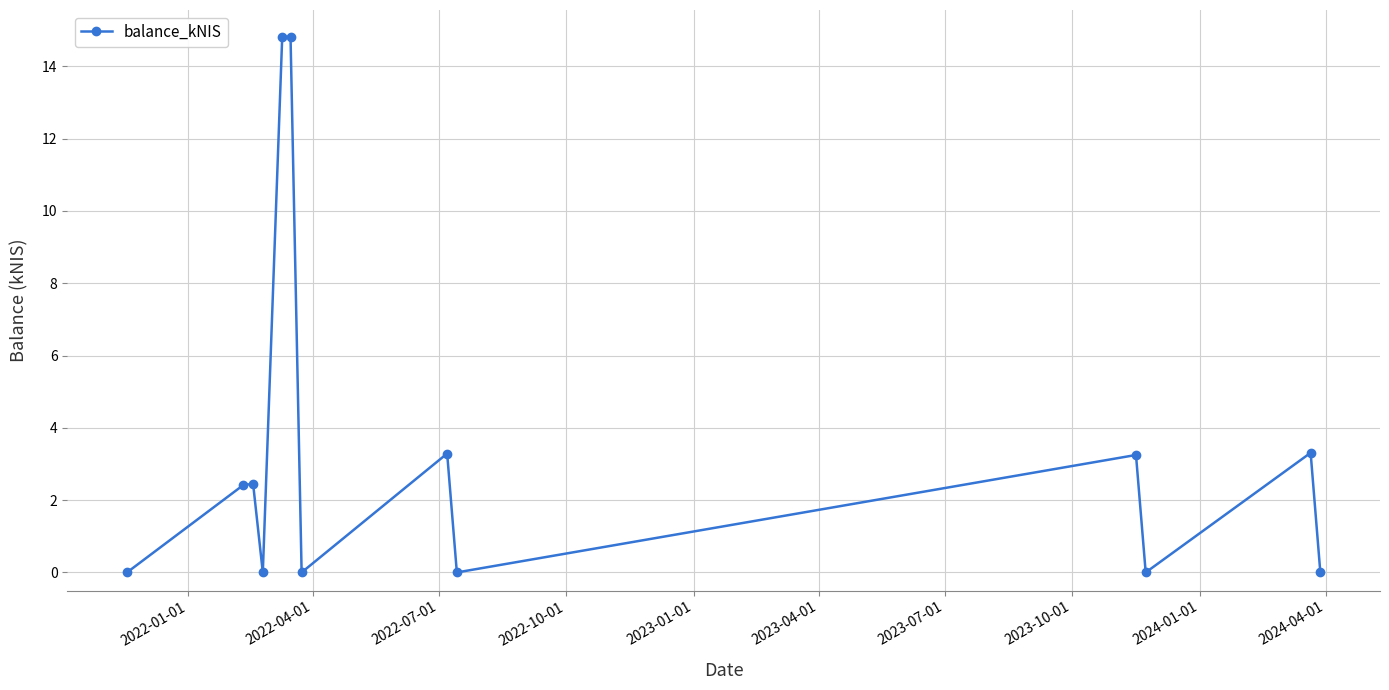

Does the chart display data point markers on the line(s)?

Yes